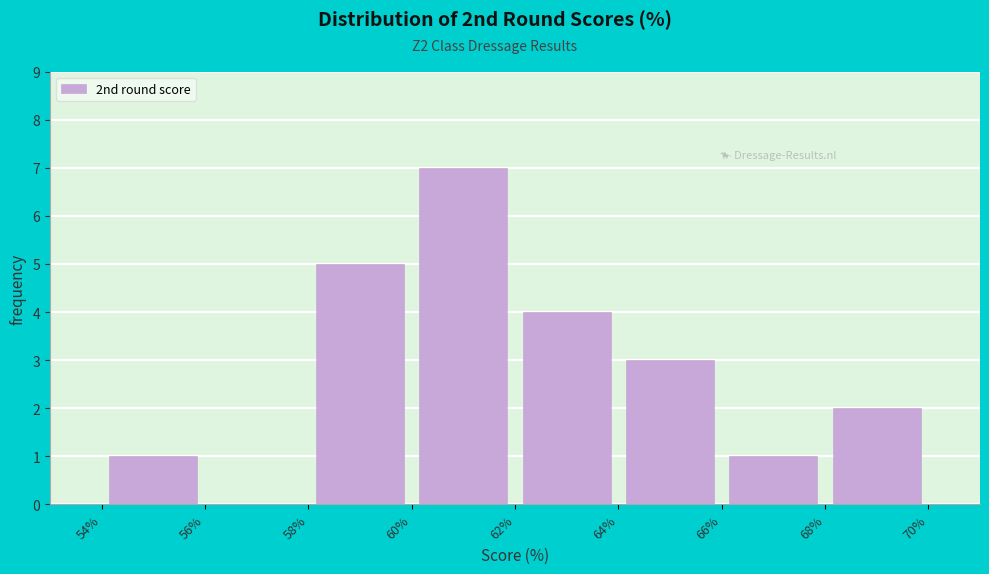

Over which range of the x-axis is the bar tallest?

60% to 62%